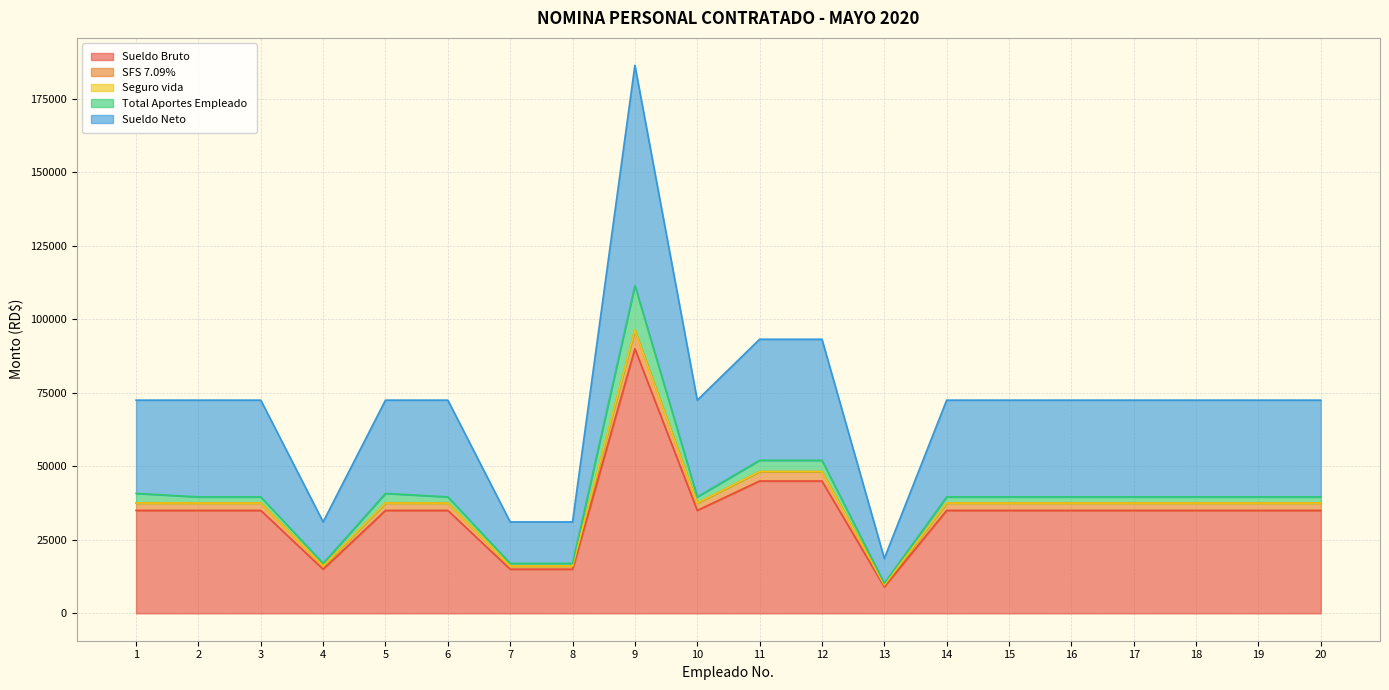

Where is SFS 7.09% nearest to the value 53009?

11